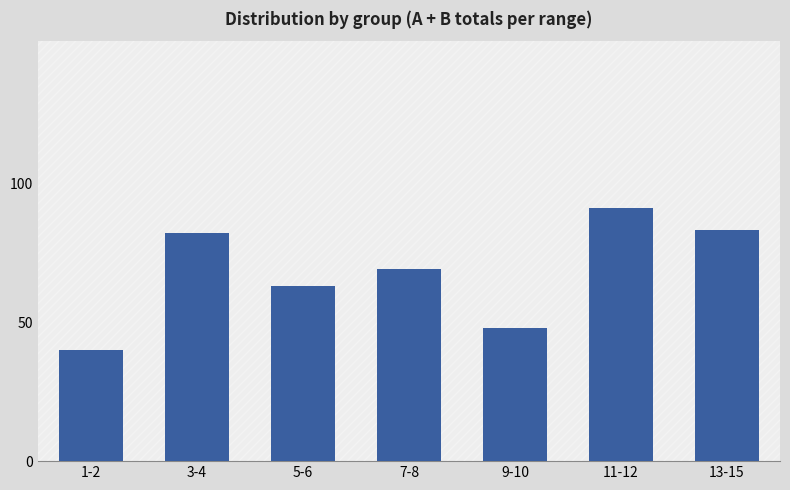

What position from the left is 3-4?

2